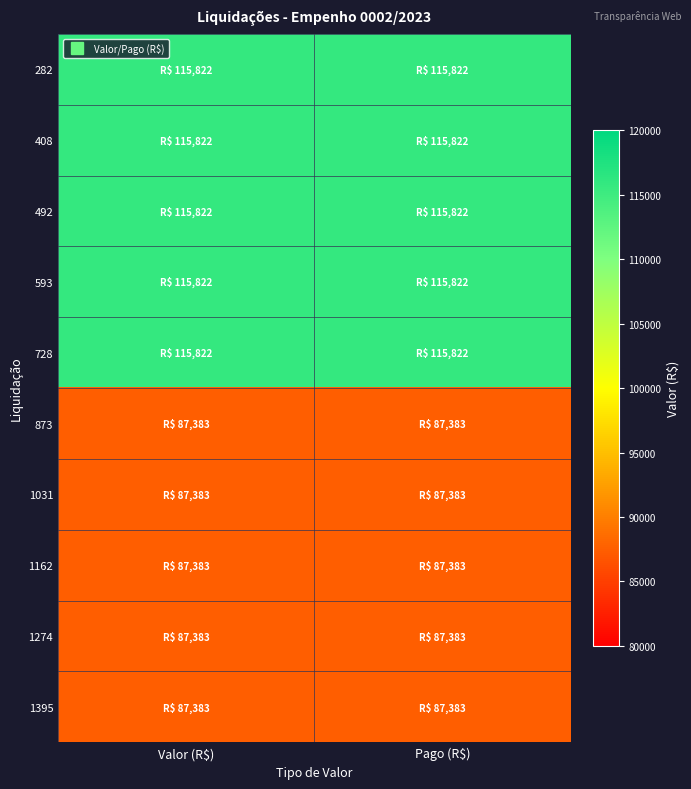

Reading left to right, transcribe all the data shown in this chart.

282: Valor (R$)=115821.7	Pago (R$)=115821.7
408: Valor (R$)=115821.7	Pago (R$)=115821.7
492: Valor (R$)=115821.7	Pago (R$)=115821.7
593: Valor (R$)=115821.7	Pago (R$)=115821.7
728: Valor (R$)=115821.7	Pago (R$)=115821.7
873: Valor (R$)=87383.2	Pago (R$)=87383.2
1031: Valor (R$)=87383.2	Pago (R$)=87383.2
1162: Valor (R$)=87383.2	Pago (R$)=87383.2
1274: Valor (R$)=87383.2	Pago (R$)=87383.2
1395: Valor (R$)=87383.2	Pago (R$)=87383.2